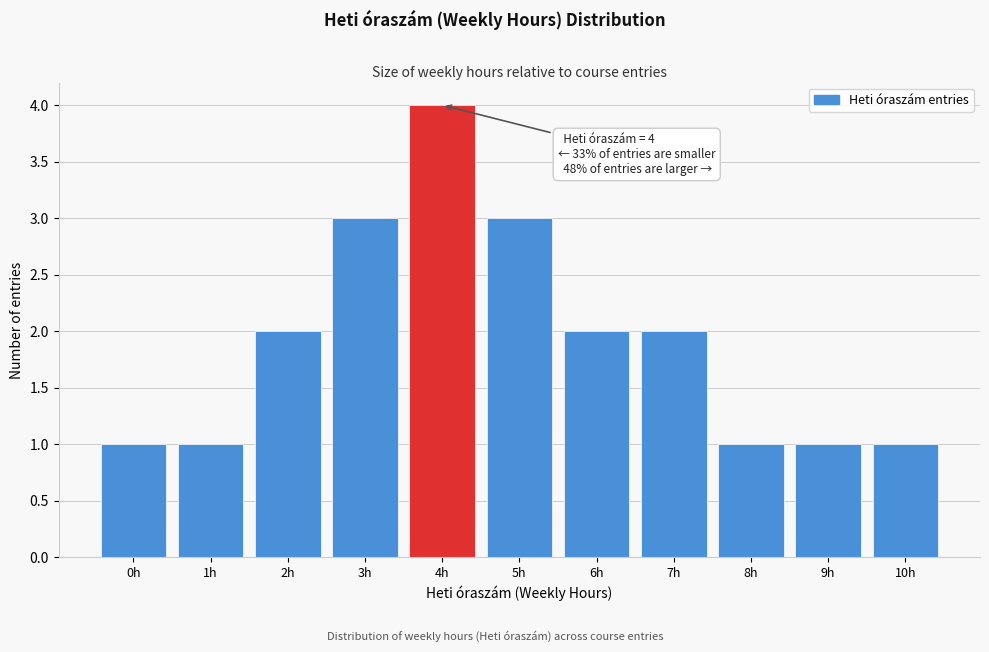

Reading right to left, what are all the values shown in this chart?

10h=1	9h=1	8h=1	7h=2	6h=2	5h=3	4h=4	3h=3	2h=2	1h=1	0h=1